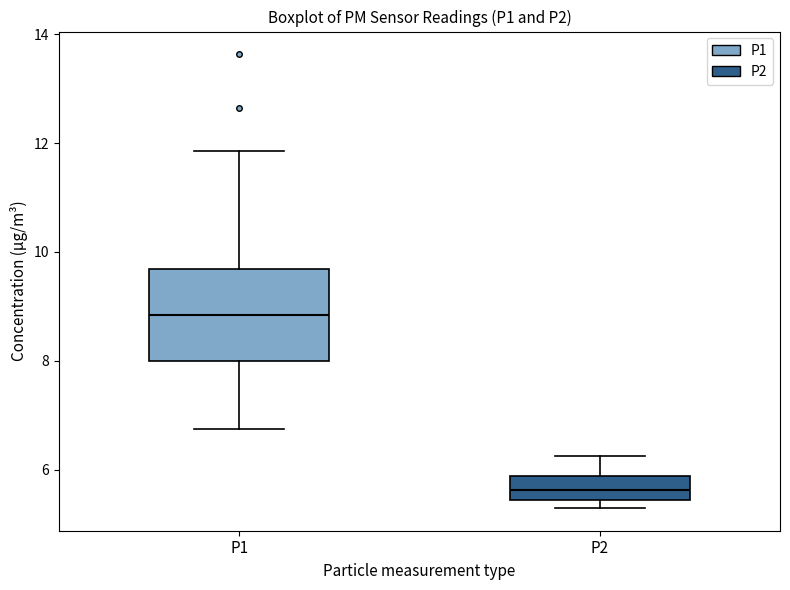

Where does the median line of the box for P2 sit on the y-axis? The values are not printed on the chart, so give them approximately, as read against the axis.

5.6